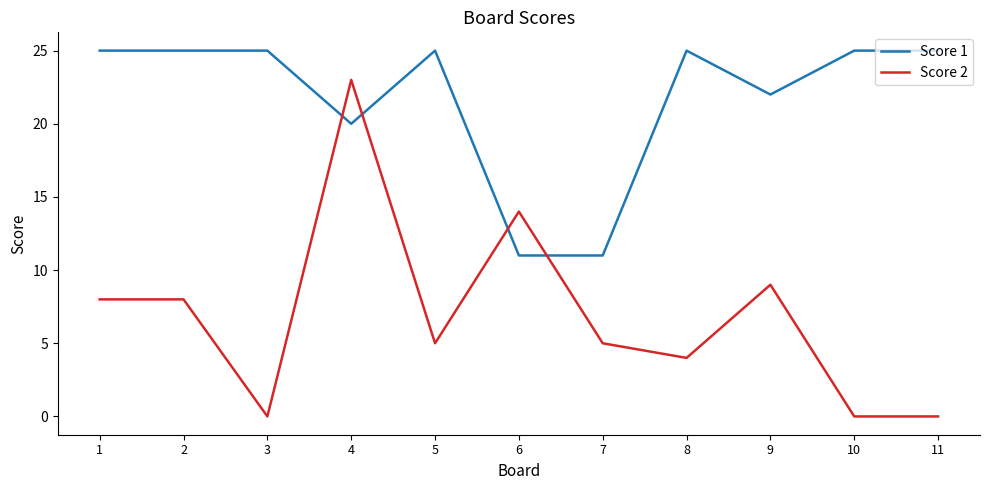

What is the highest value of the Score 1 series?

25